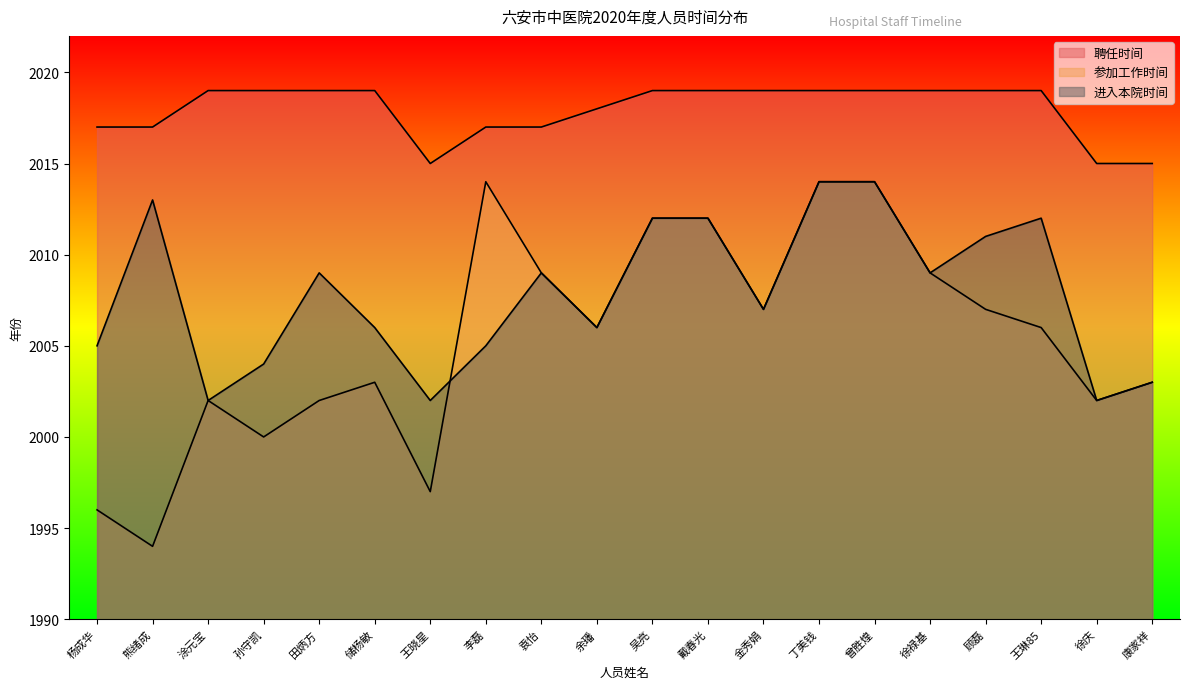

What position from the left is 戴春光?

12